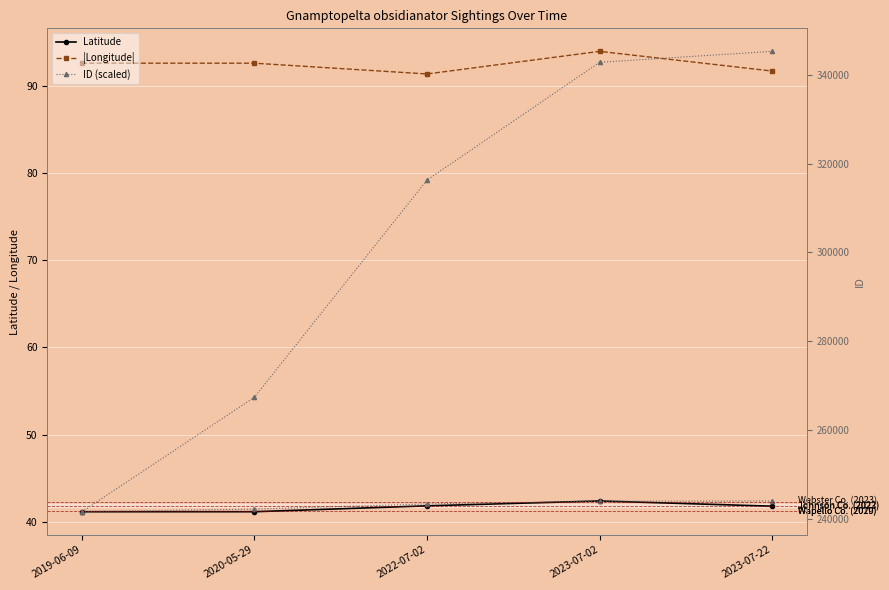

At how many categories does at least one series exceed 302923?

3